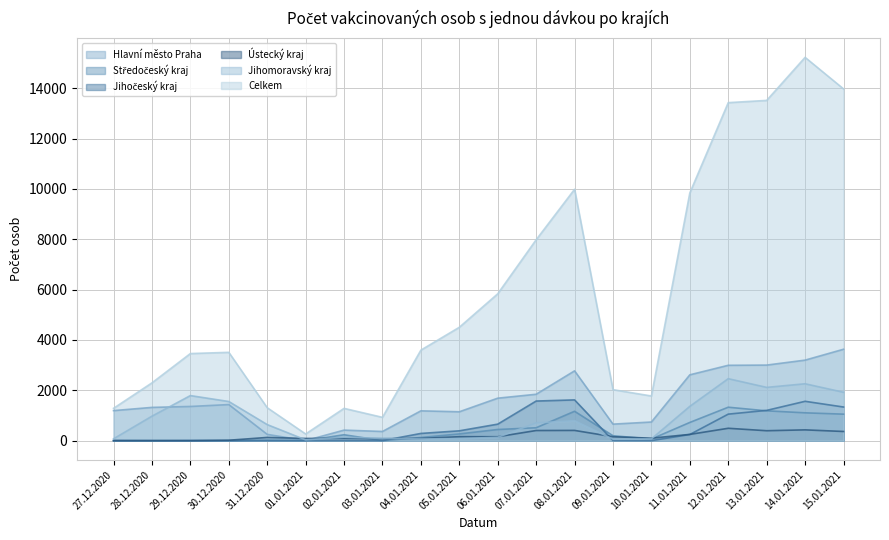

The Jihomoravský kraj series shows 1004 at 30.12.2020. True or false?

False